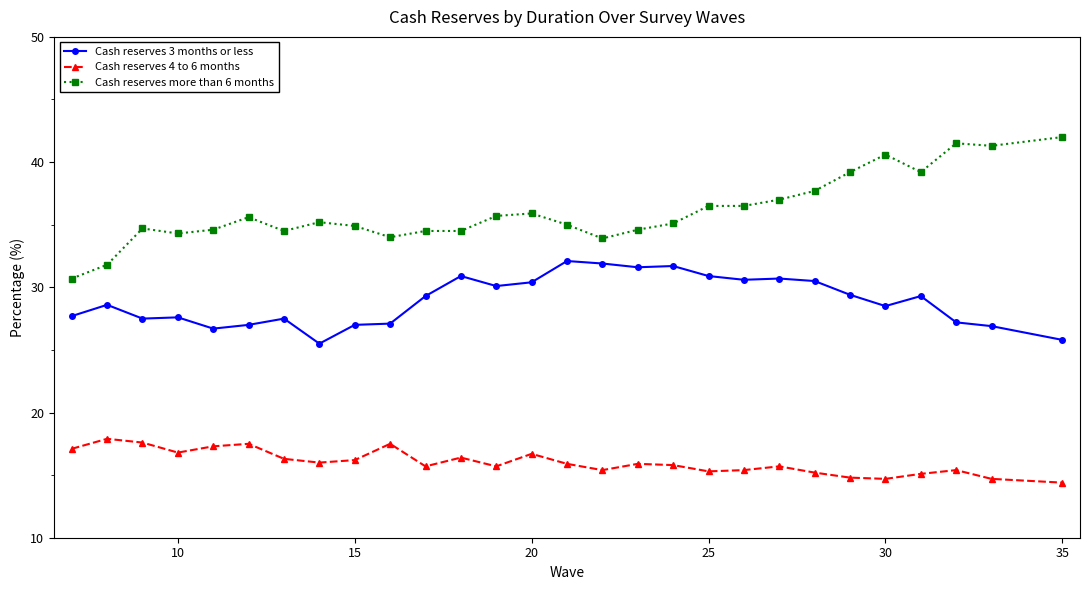

Rank the series by their maximum value, from lowest to highest.

Cash reserves 4 to 6 months, Cash reserves 3 months or less, Cash reserves more than 6 months